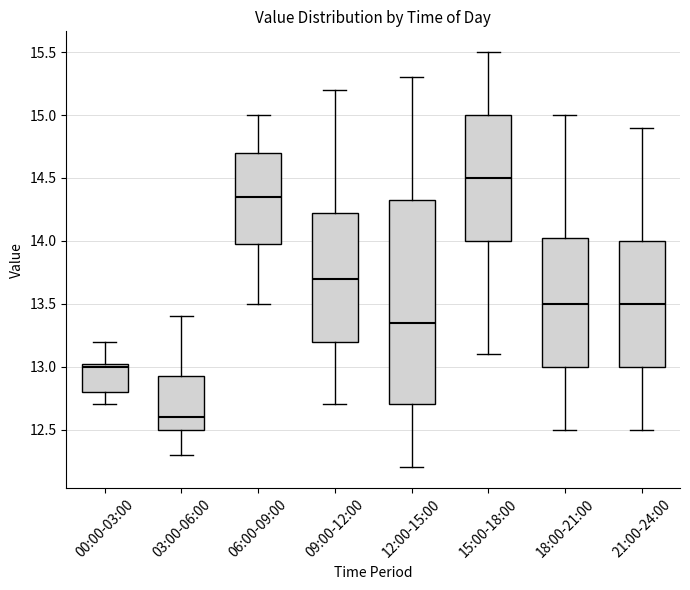

Which box is the tallest, from its lower edge to its upper edge?

12:00-15:00